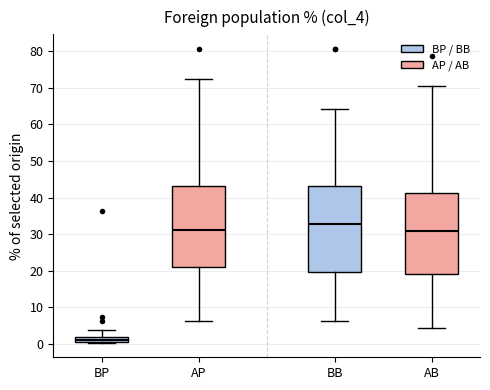

Comparing the boxes themselves (not the whiskers), which one is the tallest?

BB